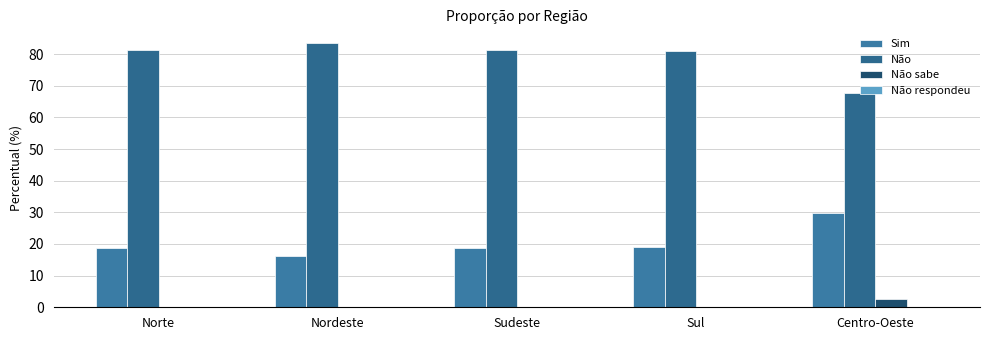

How many categories are shown in the chart?

5